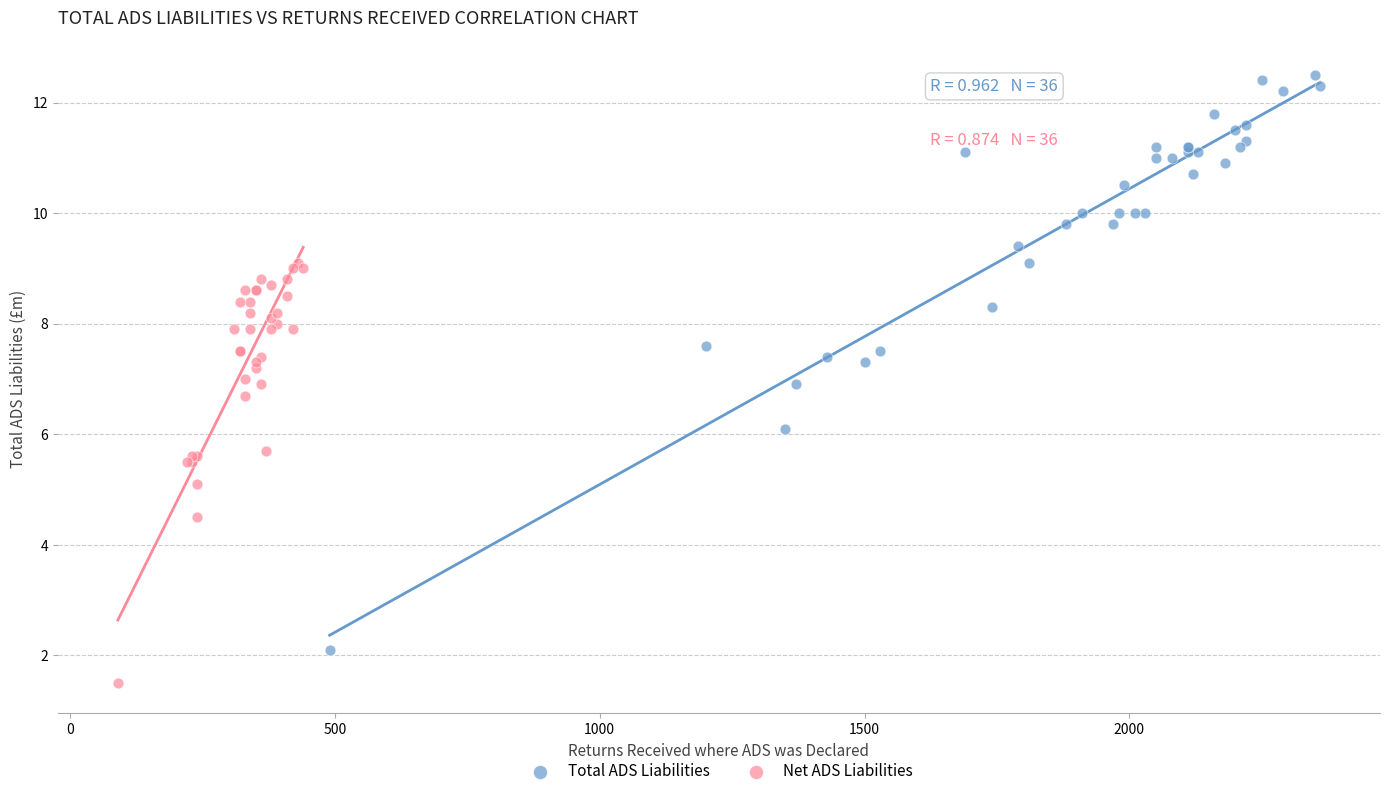

Which series reaches the maximum Y coordinate?

Total ADS Liabilities